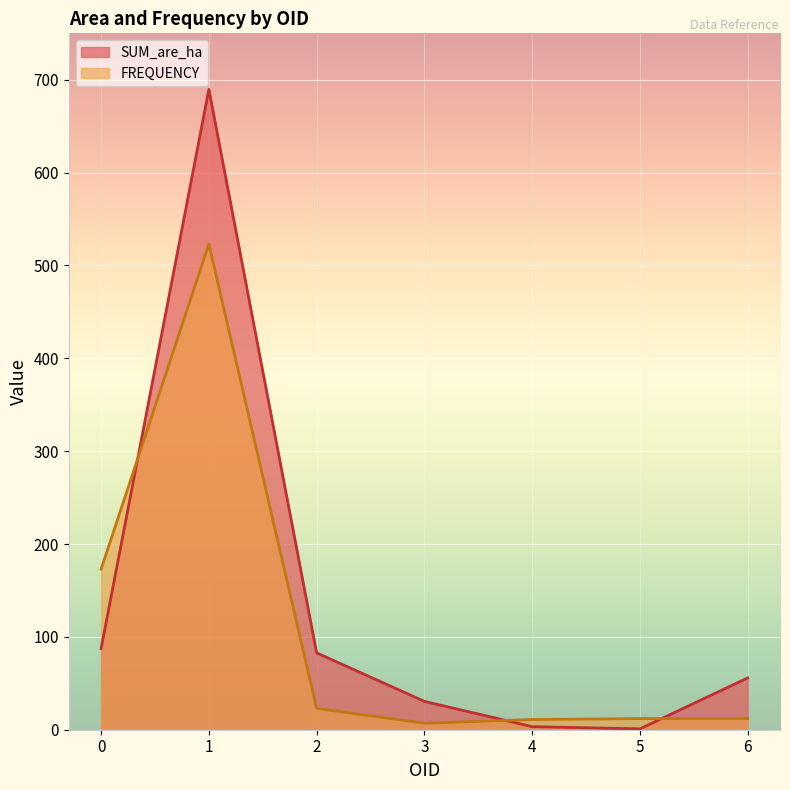

What is the value of the SUM_are_ha point at the 4th from the left?

30.6